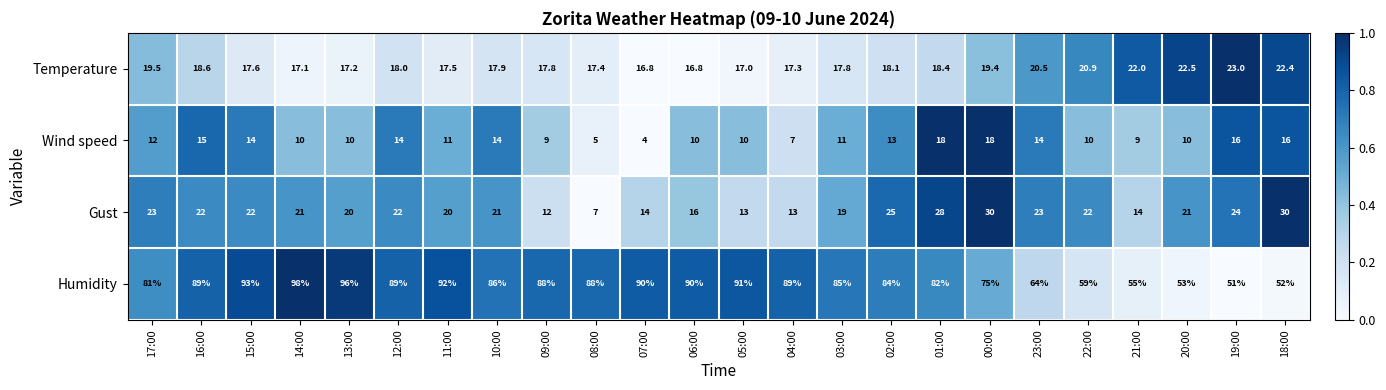

What is the sum of the Gust values at 15:00 and 02:00?

47.0